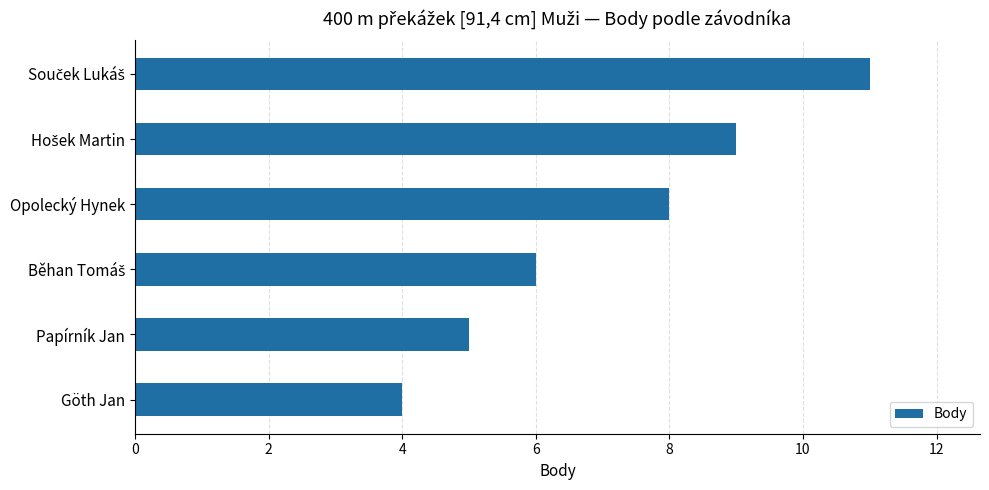

What is the difference between the maximum and second lowest values?

6